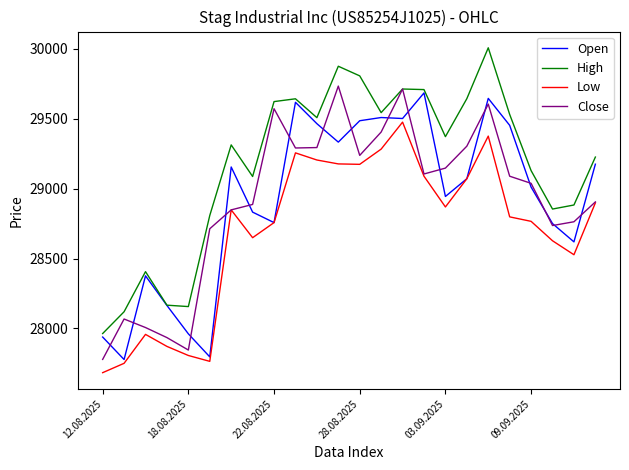

In Low, how many points are higher than both neighbors (excluding endpoints)?

5